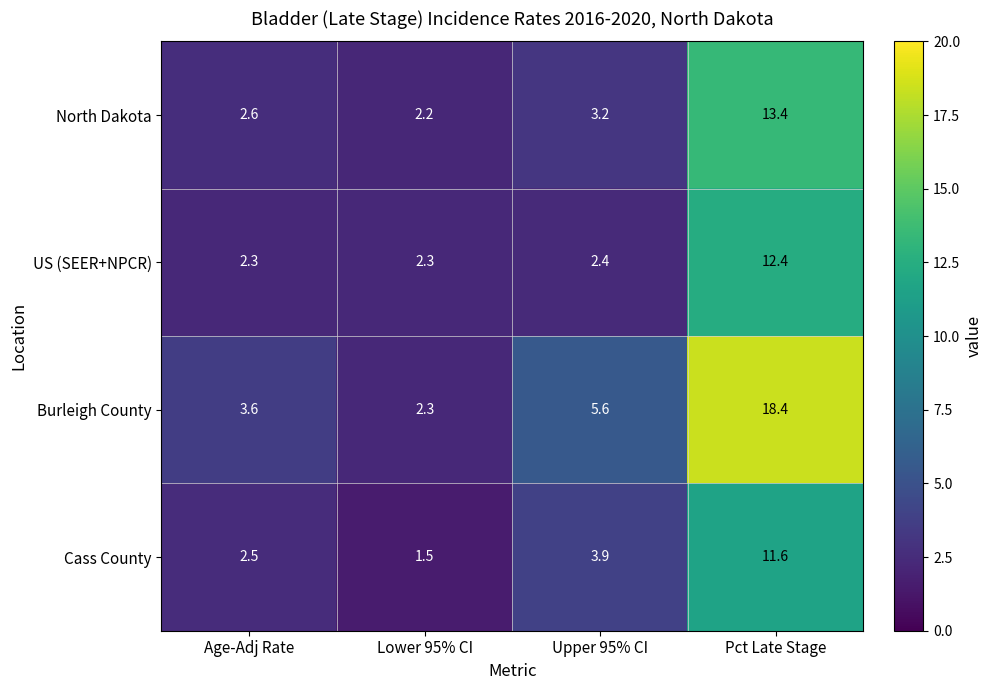

What is the approximate value of Cass County at Pct Late Stage?

11.6